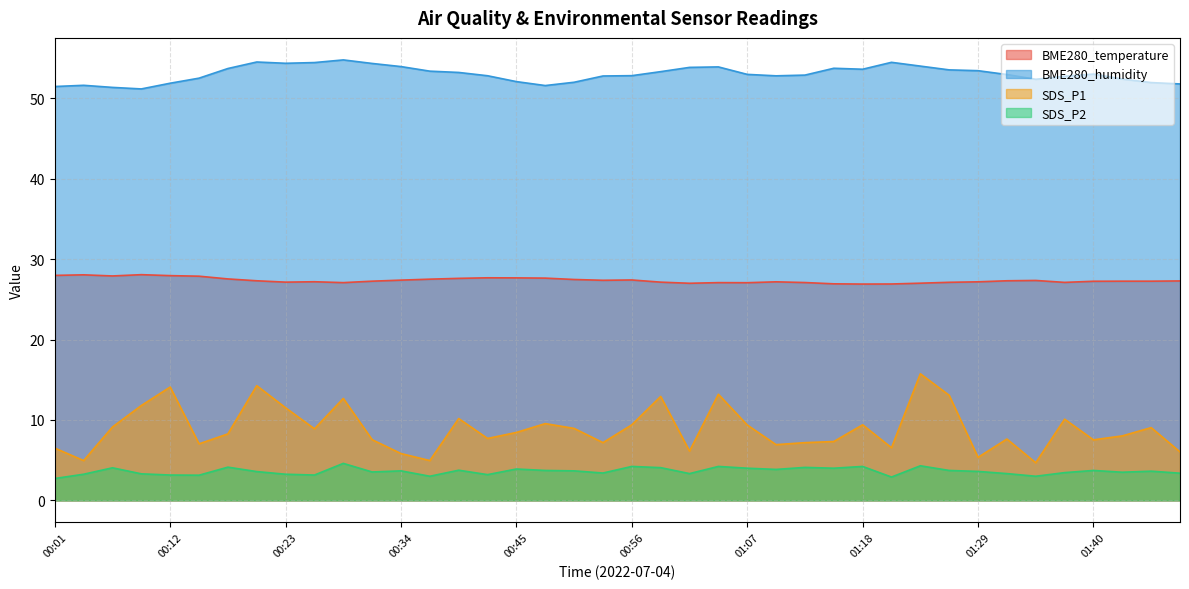

Which has a higher value, 01:18 or 00:23?

00:23